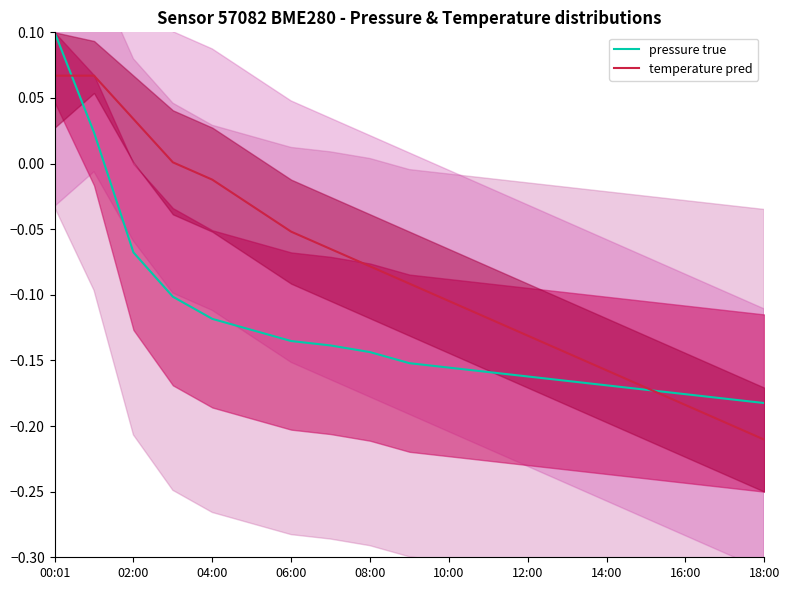

Which category has the highest value in the pressure true series?

00:01